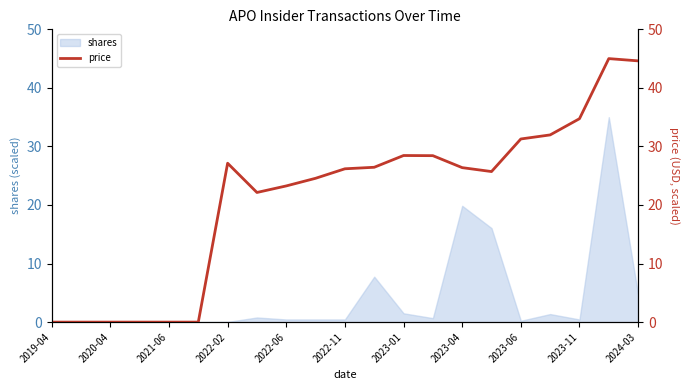

What is the highest value of the shares series?

35.0